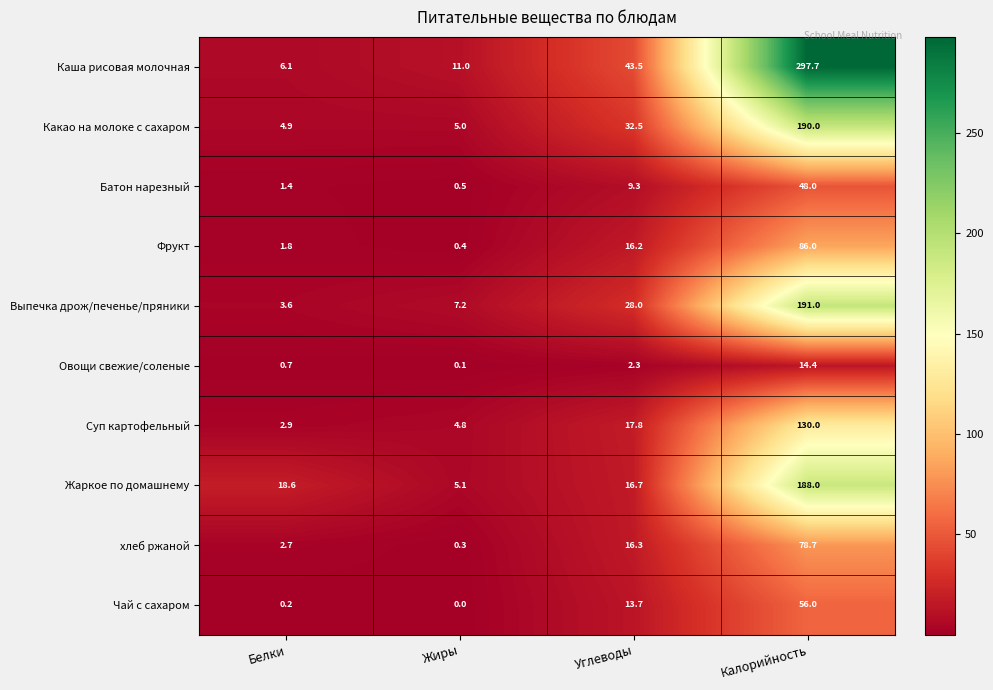

Which series has the largest range (max minus min)?

Каша рисовая молочная